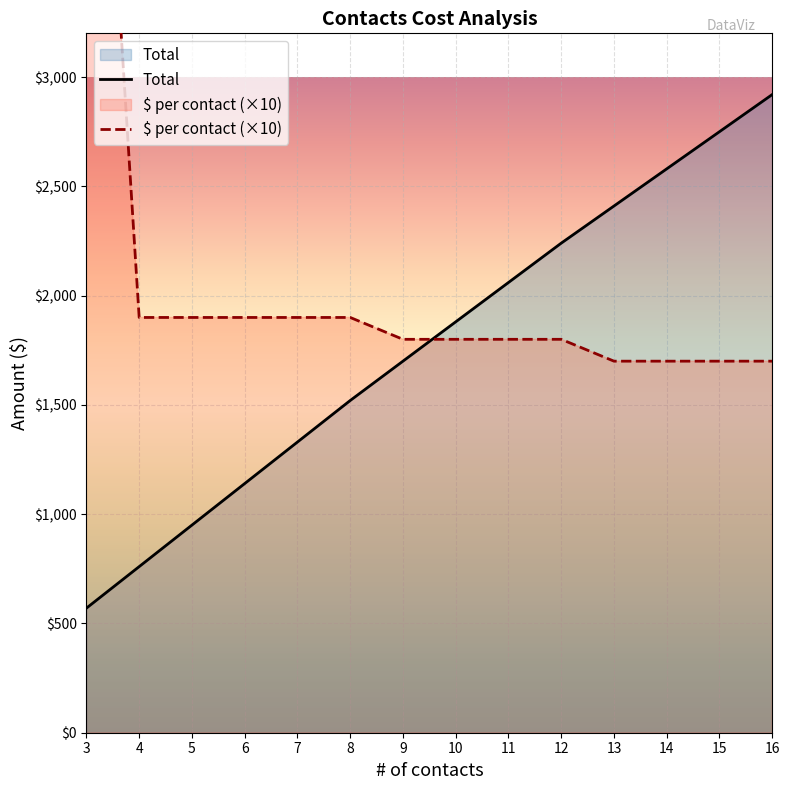

What is the value of the $ per contact point at the 1st from the left?

5700